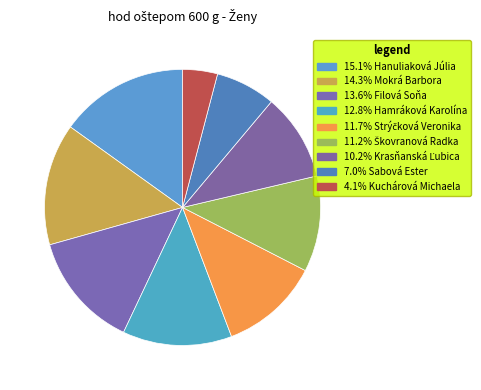

How many slices are in this pie chart?

9